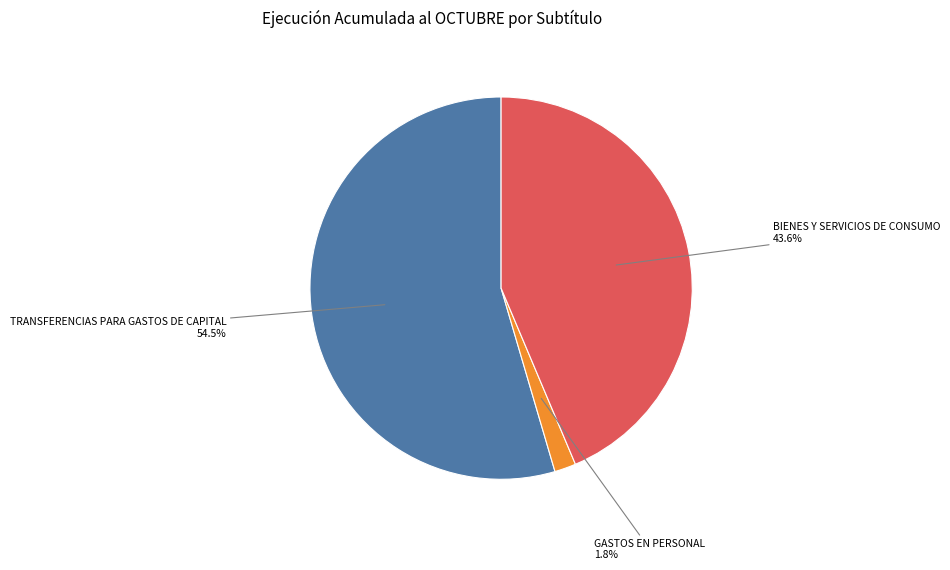

Does any single category account for the majority?

Yes